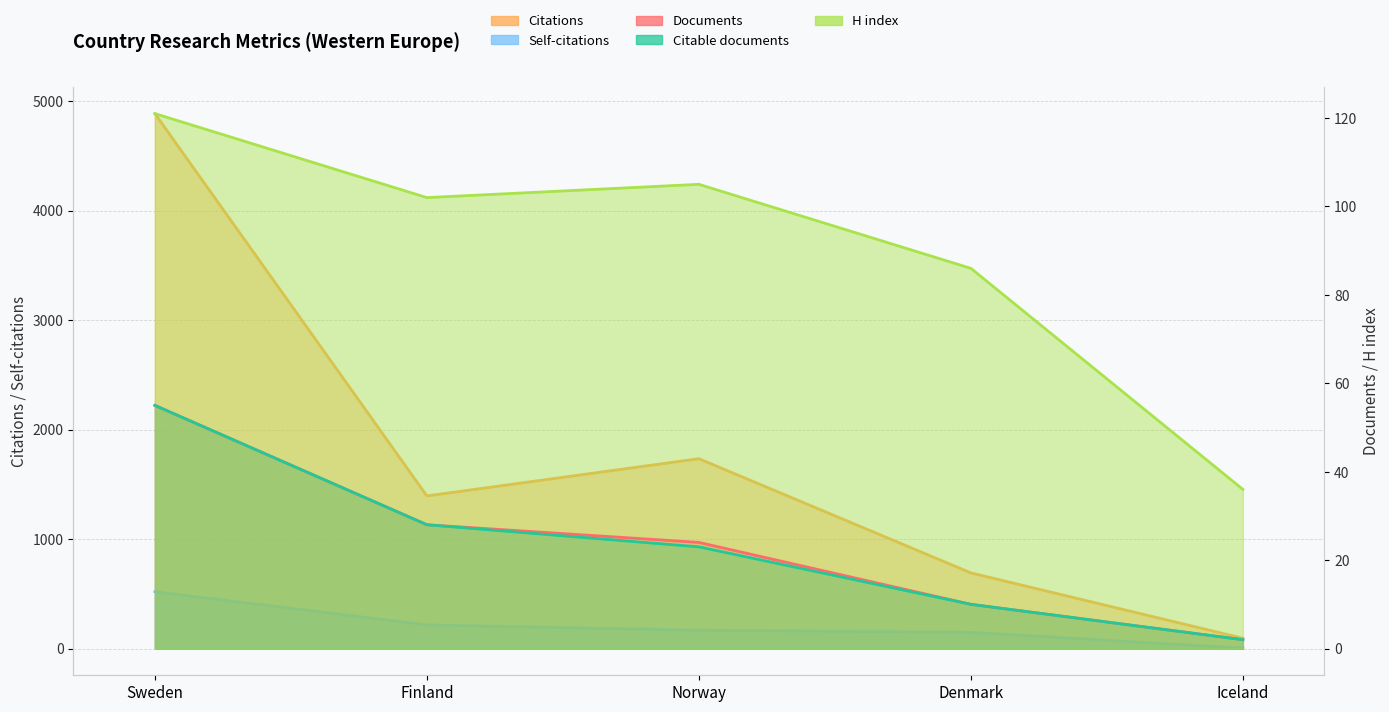

Rank the categories by H index value from highest to lowest.

Sweden, Norway, Finland, Denmark, Iceland